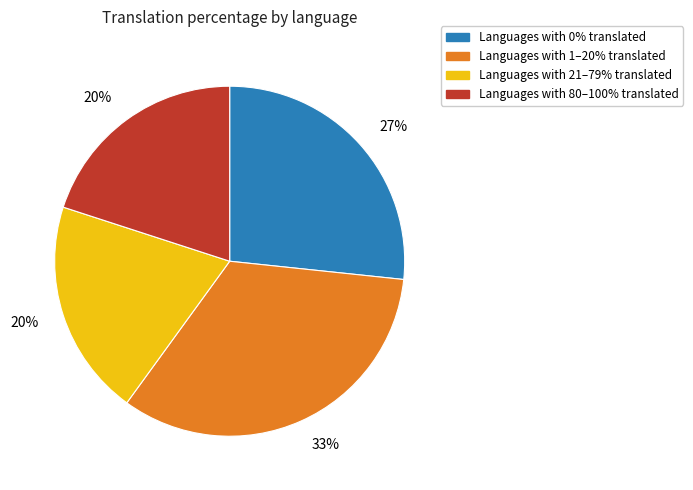

Count the number of slices in the pie.

4